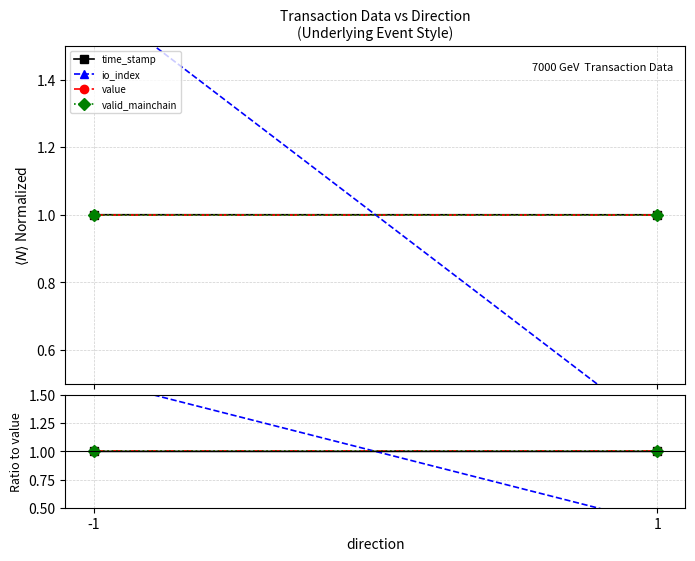

What is the value of the valid_mainchain point at the 2nd from the left?

1.0